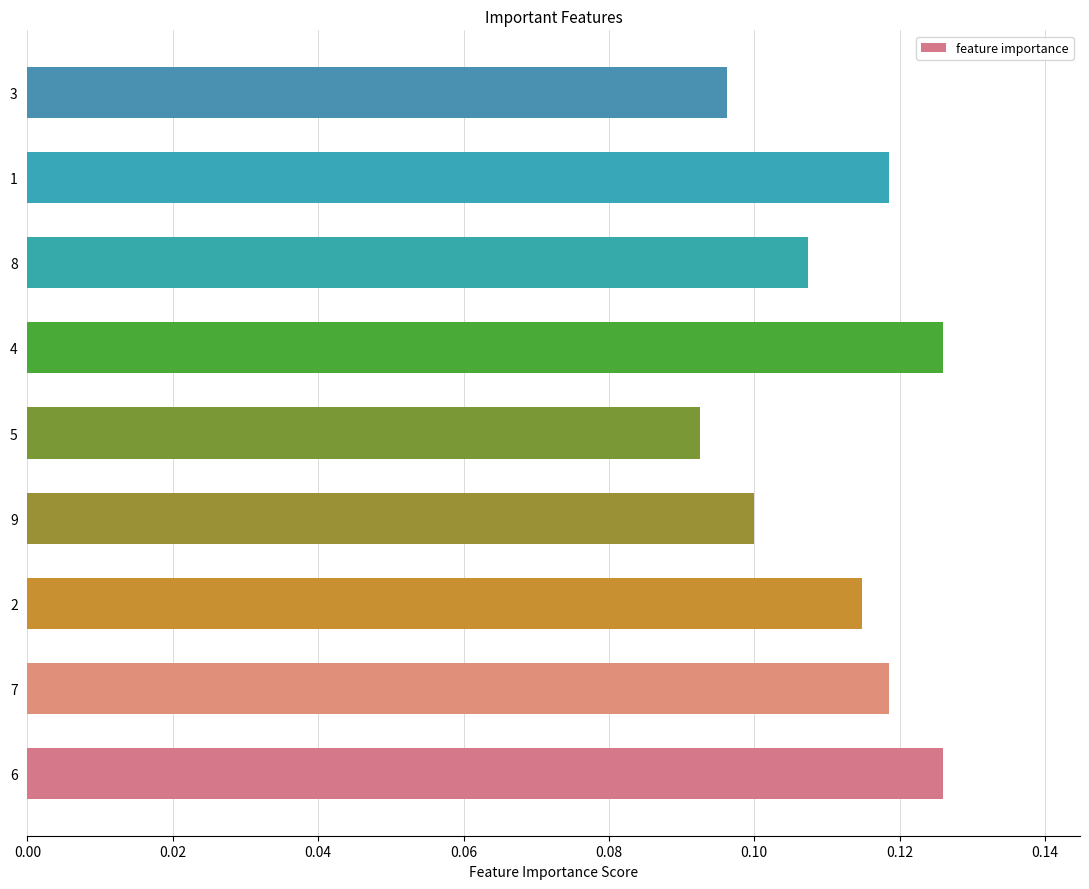

The value at 2 is 0.1. True or false?

True